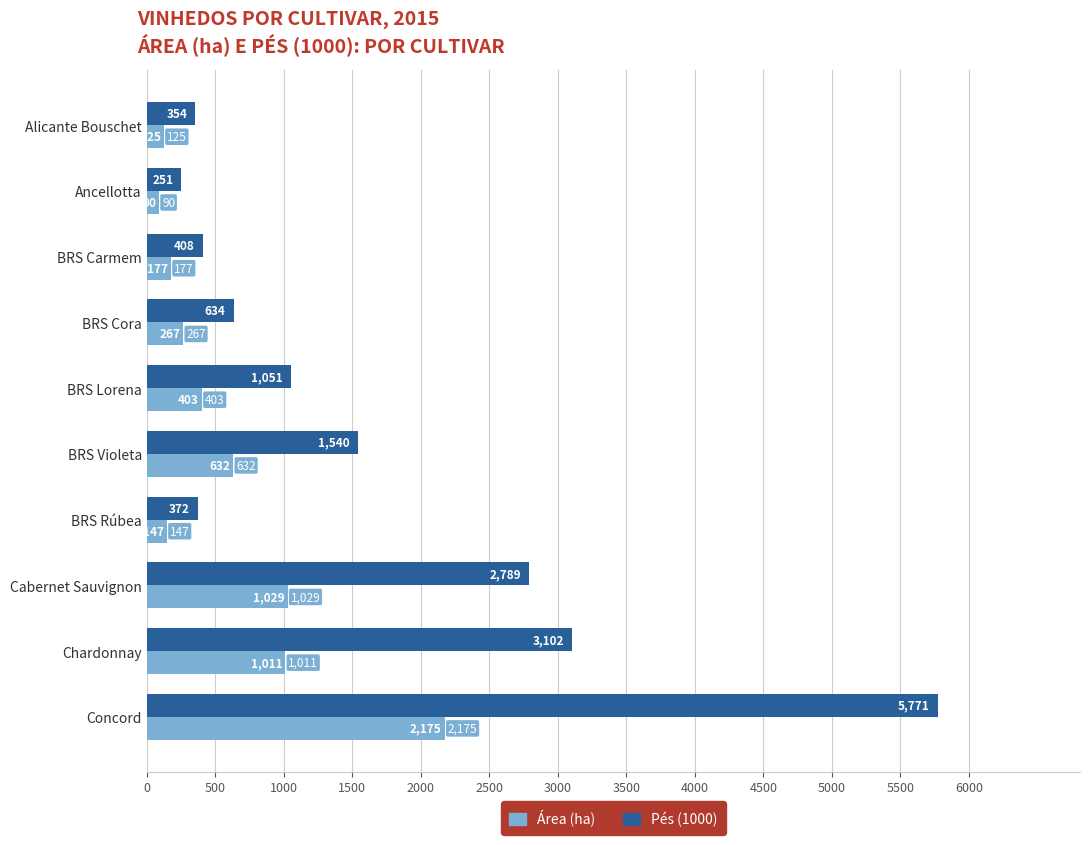

What are all the series names shown in the legend?

Área (ha), Pés (1000)